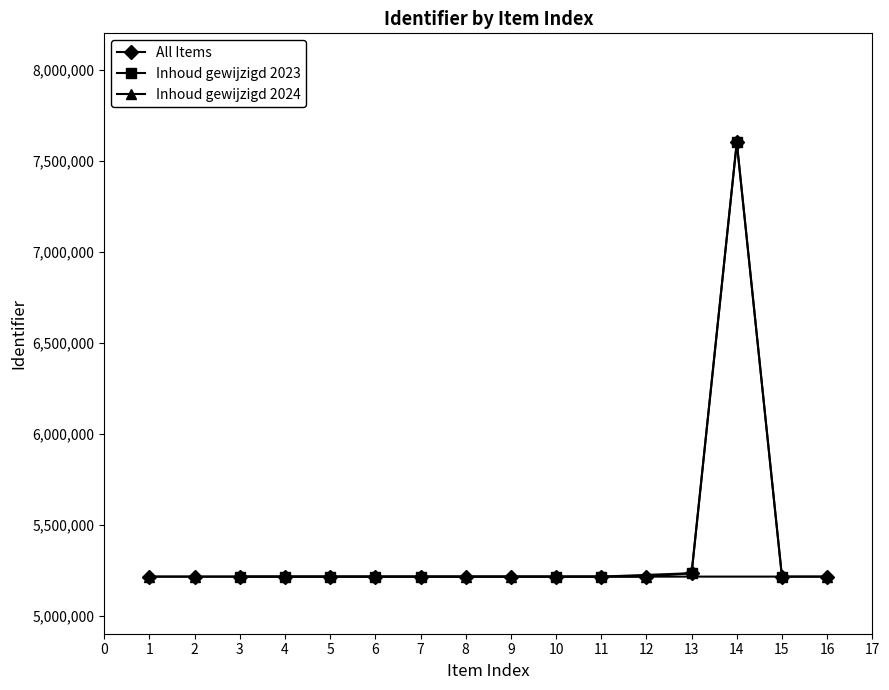

What is the highest value of the All Items series?

7600570